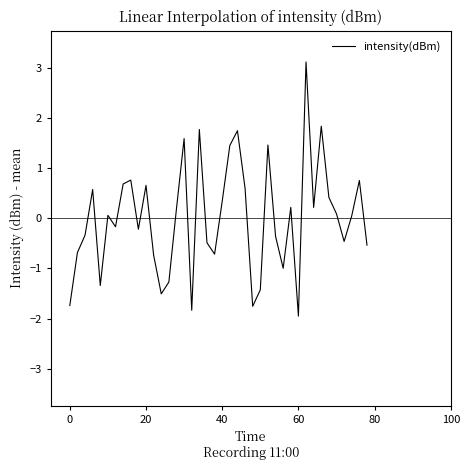

Count the number of categories in the chart.

40